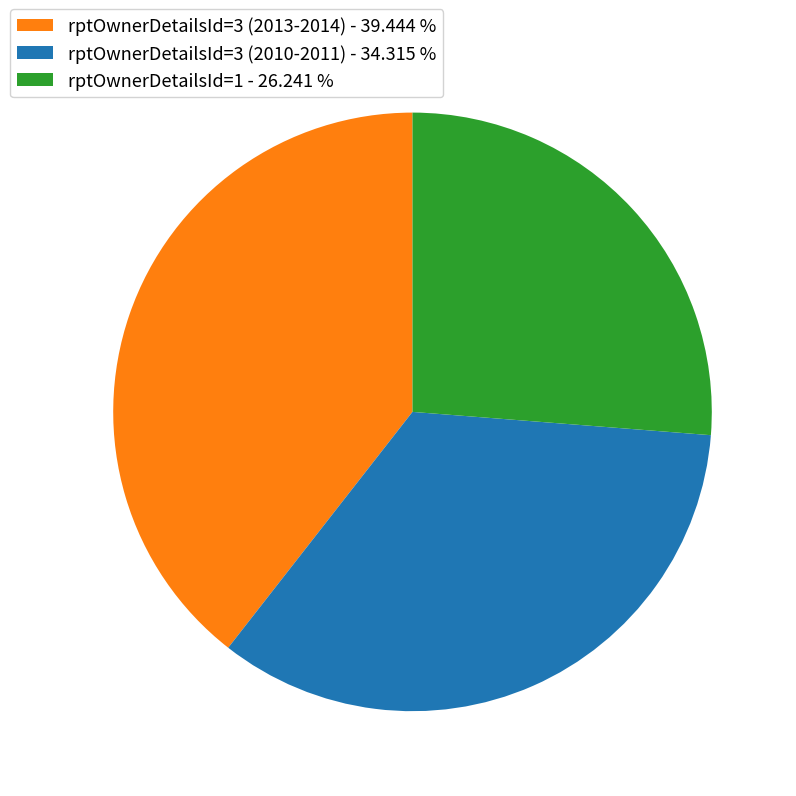

Approximately how many times larger is the value at rptOwnerDetailsId=1 - 26.241 % compared to rptOwnerDetailsId=3 (2010-2011) - 34.315 %?

0.8